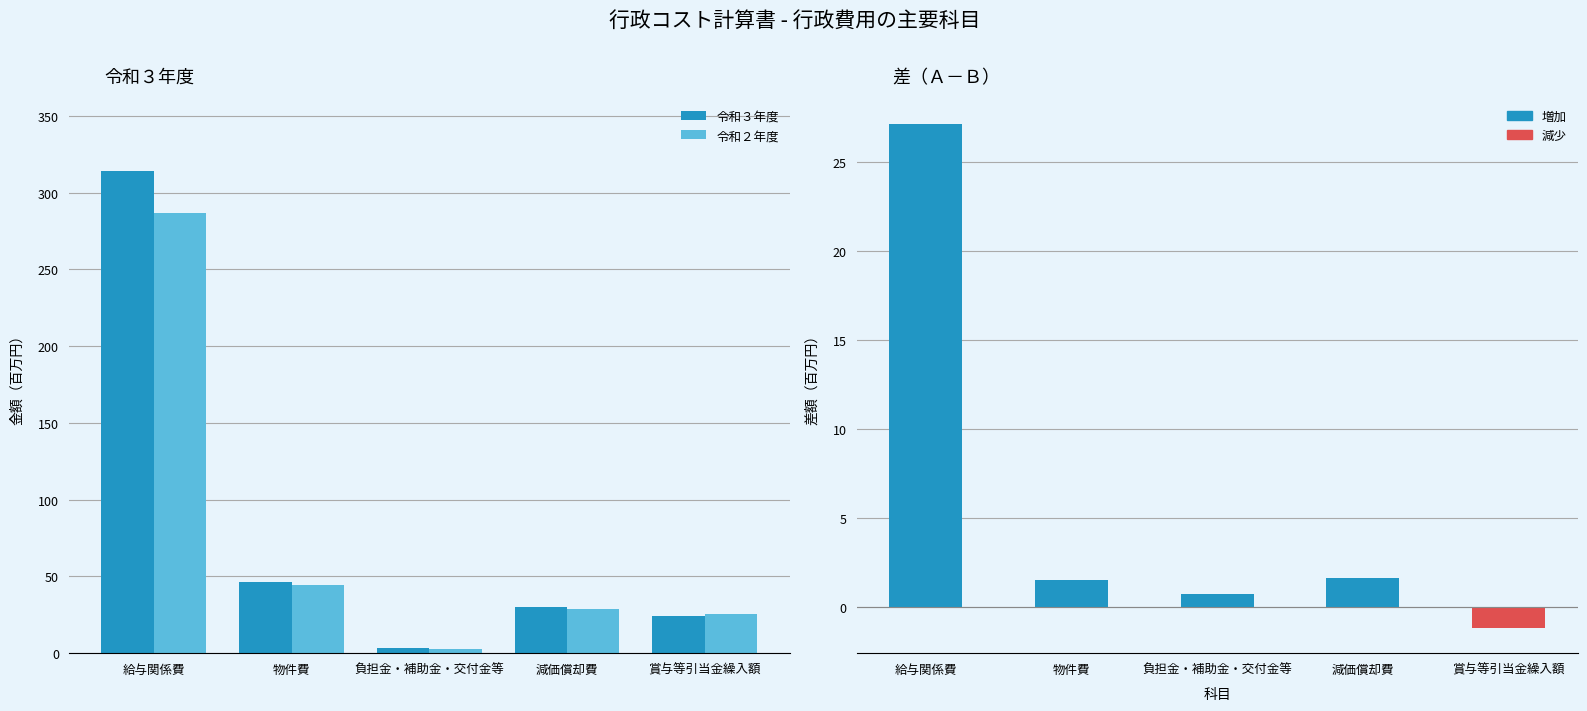

Reading right to left, transcribe all the data shown in this chart.

令和３年度: 賞与等引当金繰入額=24461319	減価償却費=30177732	負担金・補助金・交付金等=3565280	物件費=46192571	給与関係費=314008831
令和２年度: 賞与等引当金繰入額=25659403	減価償却費=28558911	負担金・補助金・交付金等=2852260	物件費=44679195	給与関係費=286856382
差（令和３年度－令和２年度）: 賞与等引当金繰入額=-1198084	減価償却費=1618821	負担金・補助金・交付金等=713020	物件費=1513376	給与関係費=27152449